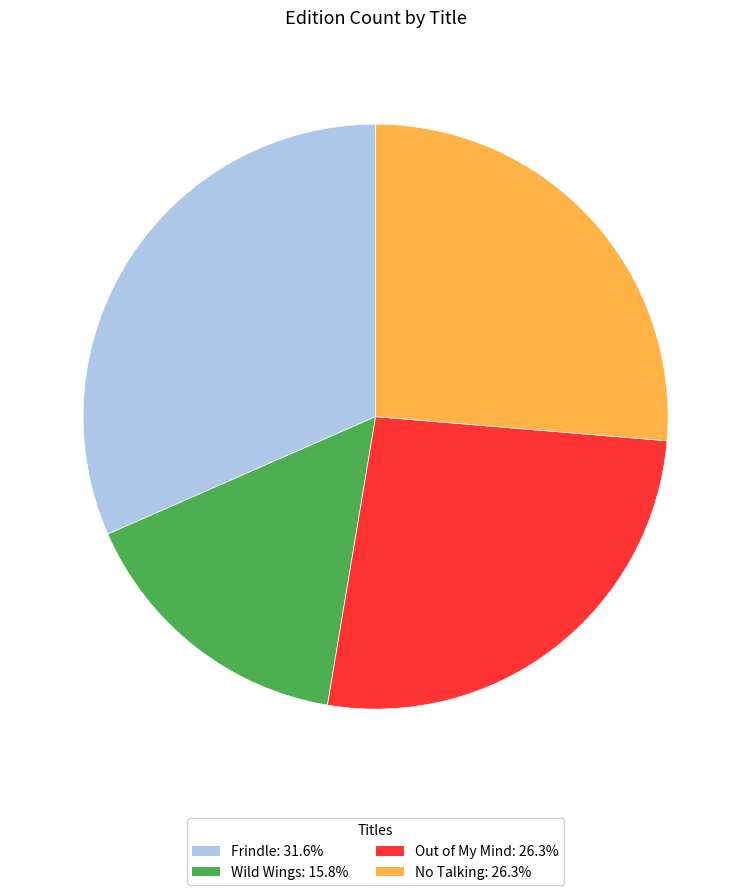

Is there any slice that represents more than half of the pie?

No